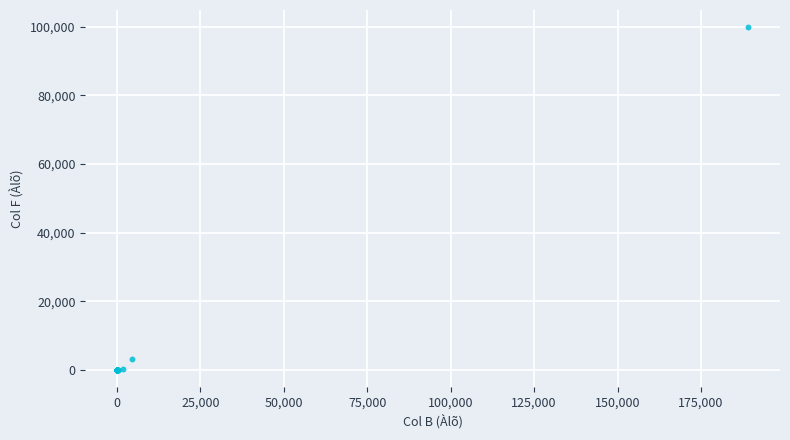

What Y value in the scatter plot is closest to 49914?

3146